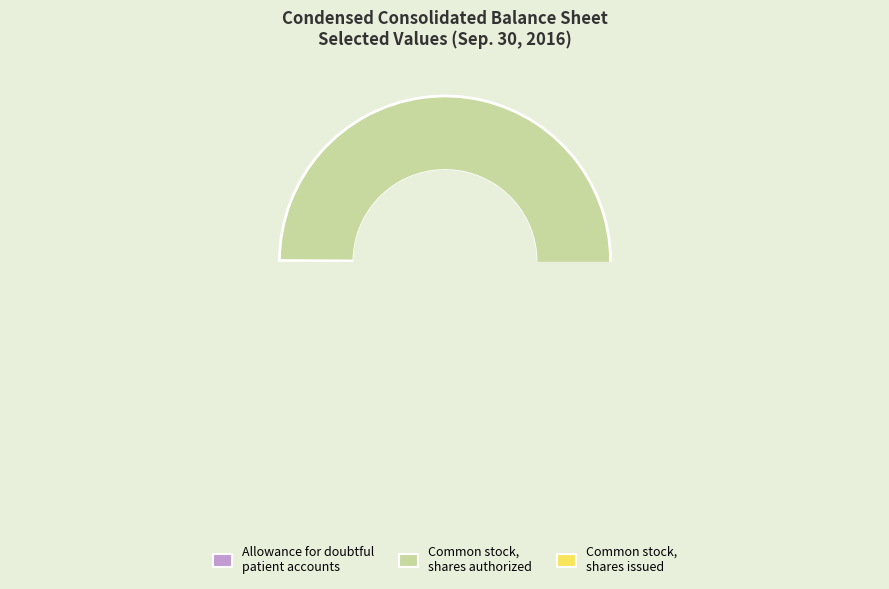

Is Common stock, shares authorized the majority of the pie?

Yes